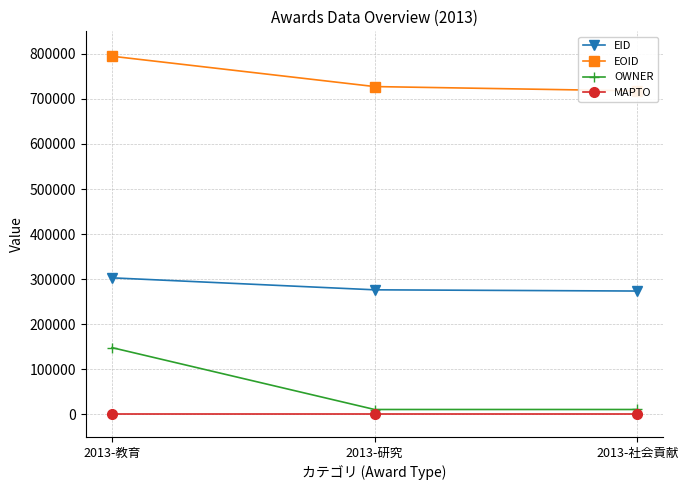

Which series has the largest range (max minus min)?

OWNER